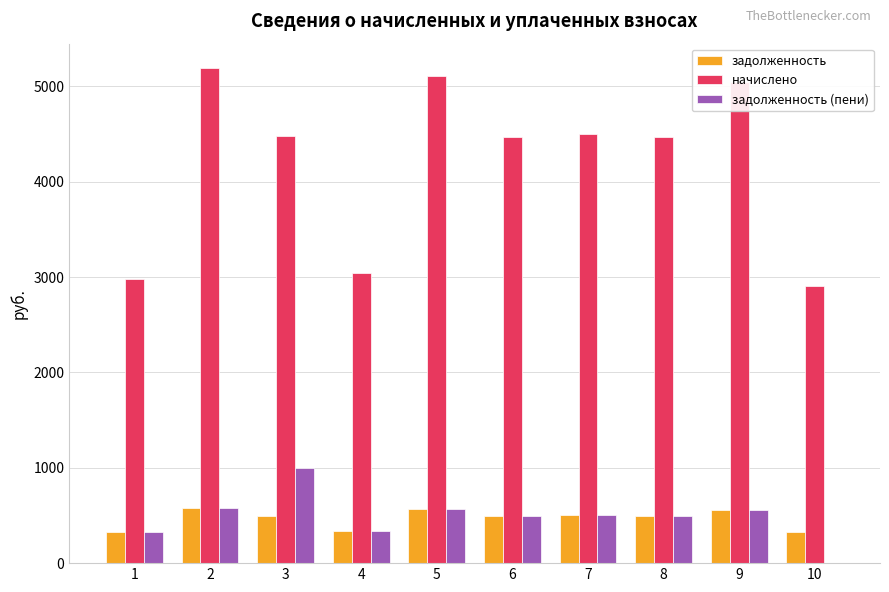

What is the highest value of the задолженность (пени) series?

995.2